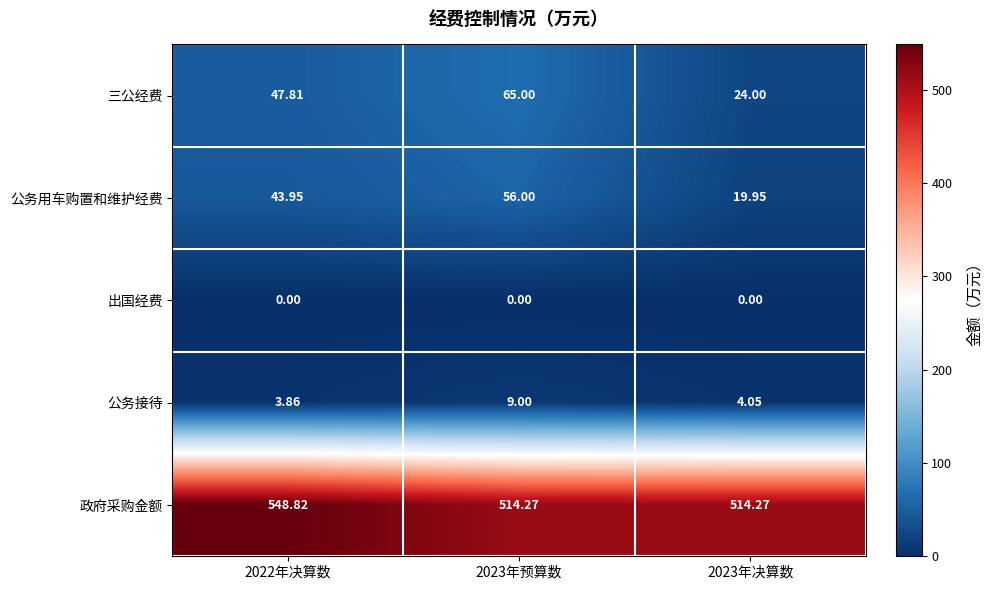

Rank the series at 2023年预算数 from lowest to highest value.

出国经费, 公务接待, 公务用车购置和维护经费, 三公经费, 政府采购金额